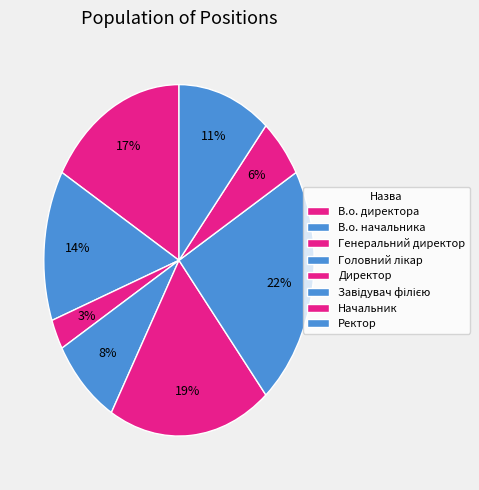

Is it true that Директор is 19% of the pie?

True